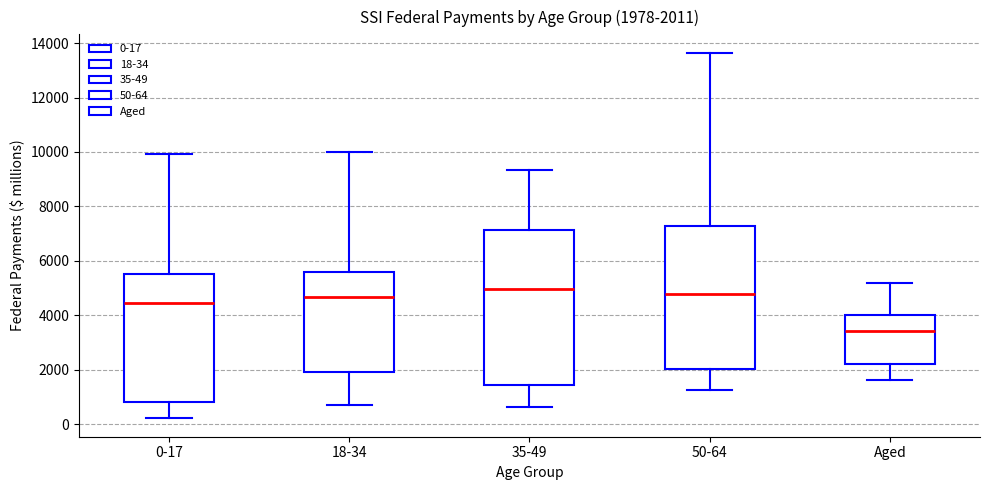

Comparing the boxes themselves (not the whiskers), which one is the tallest?

35-49